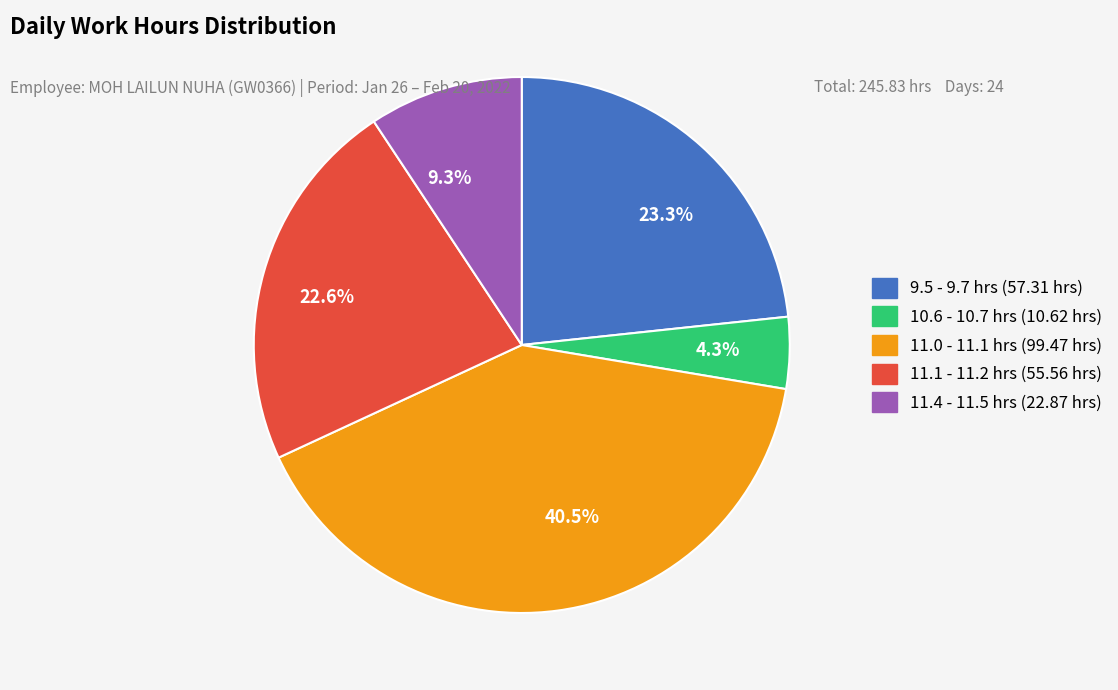

Combined, do 9.3% and 4.3% account for over 50%?

No